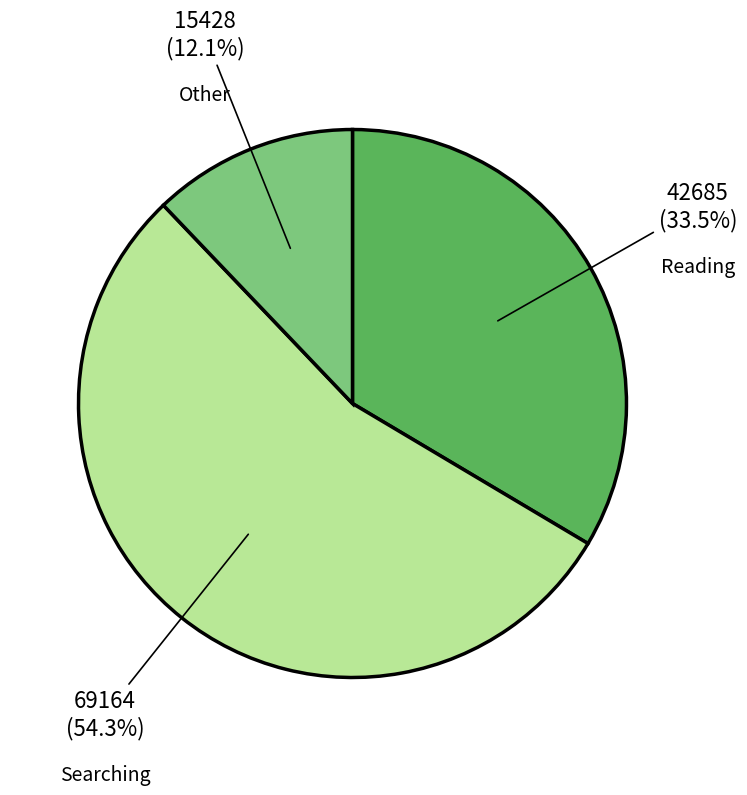

Is there any slice that represents more than half of the pie?

Yes